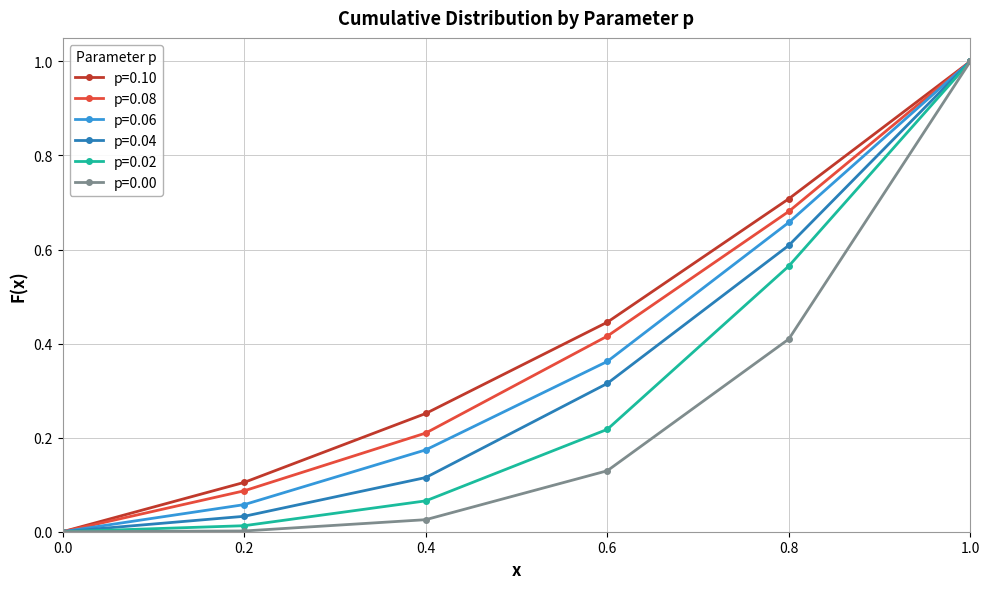

At which category is the sum across all series the highest?

1.0